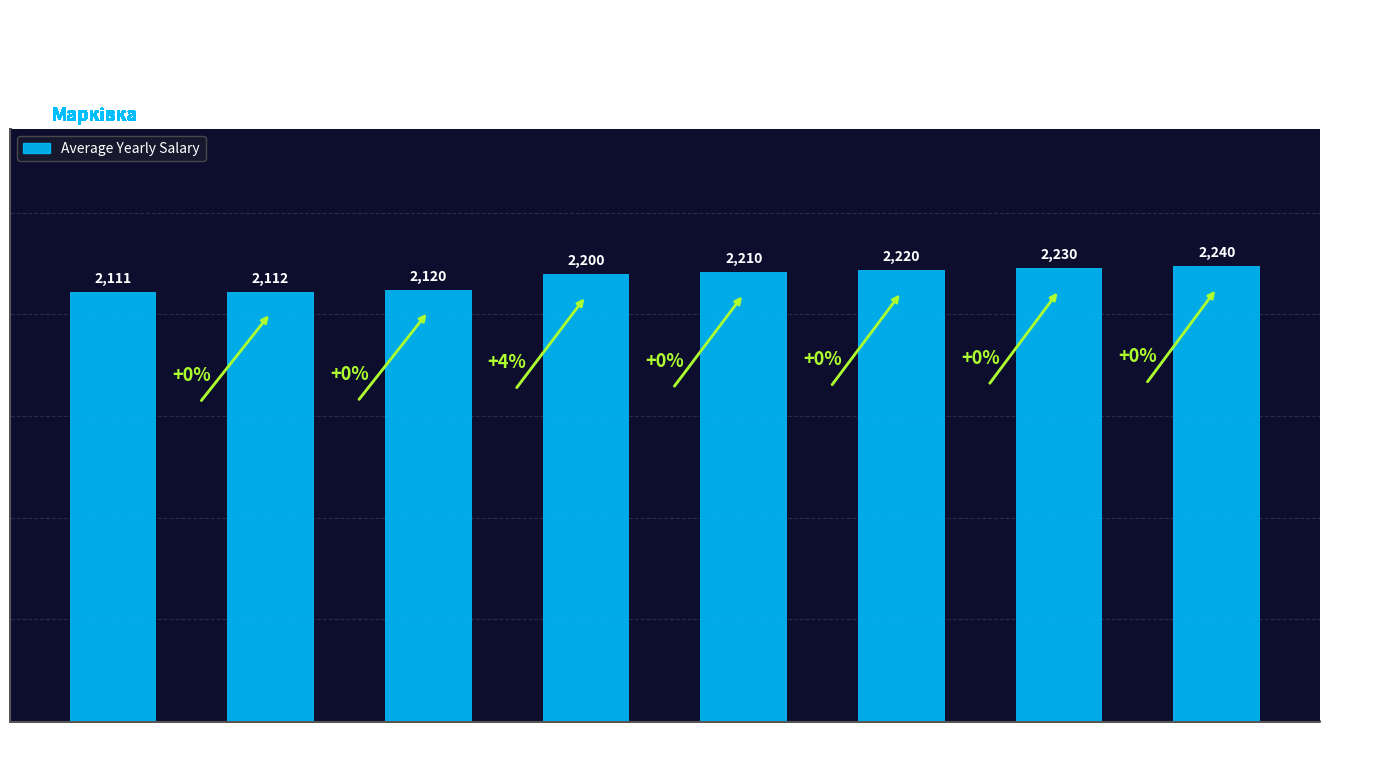

What value does the data have at Медикаменти, to the nearest 5?

2220